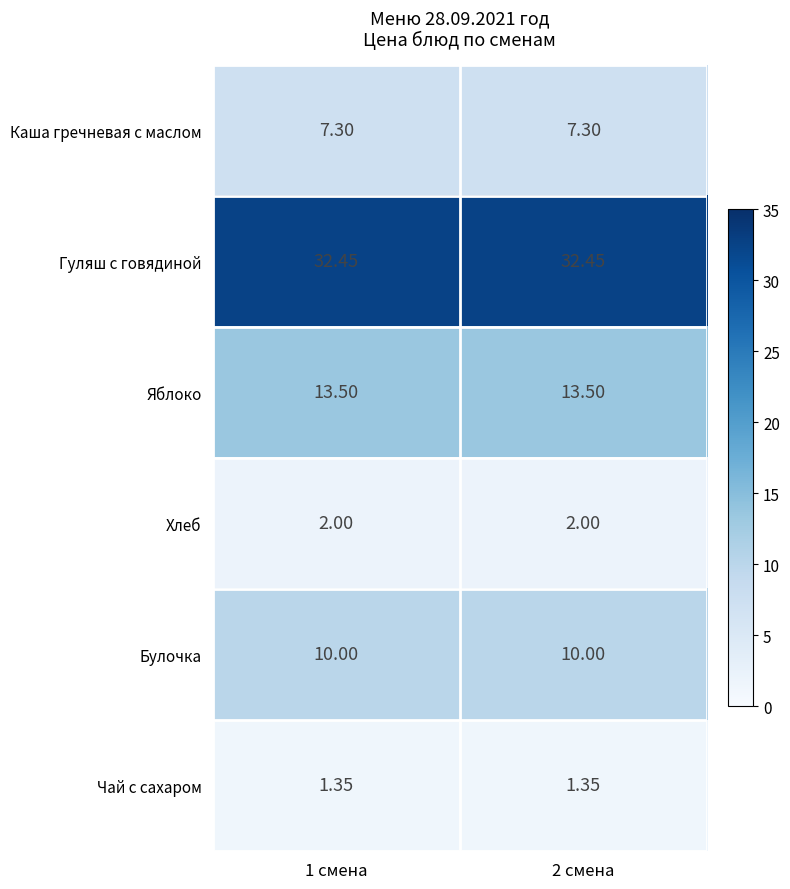

Which series has the largest total across all categories?

Гуляш с говядиной